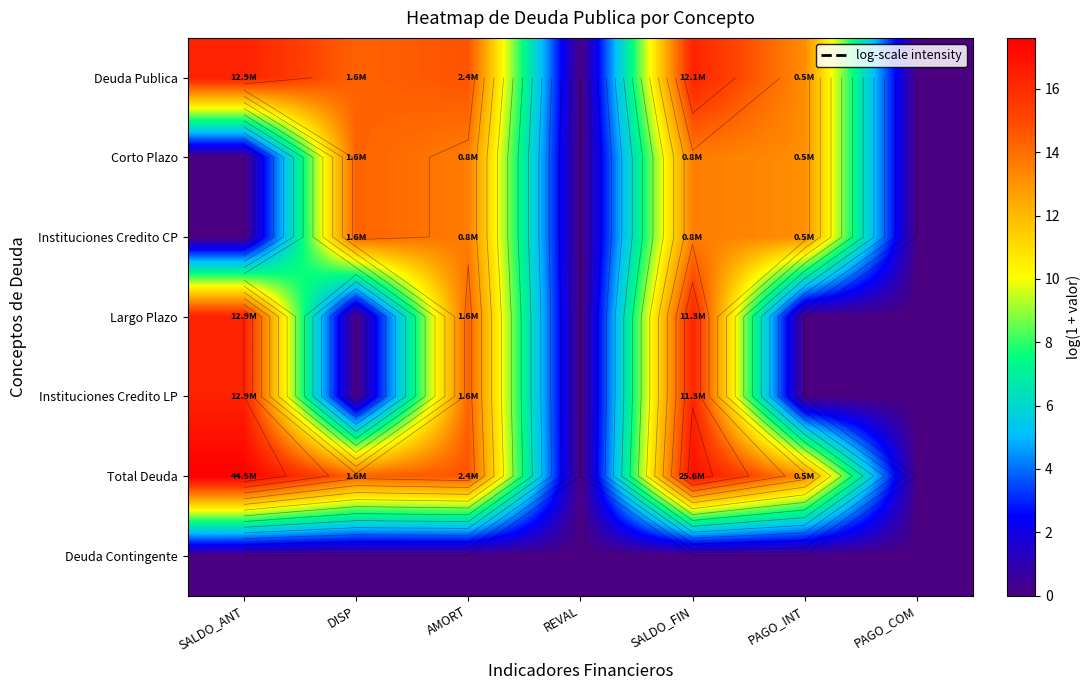

Where does the Corto Plazo series first go above 13?

DISP